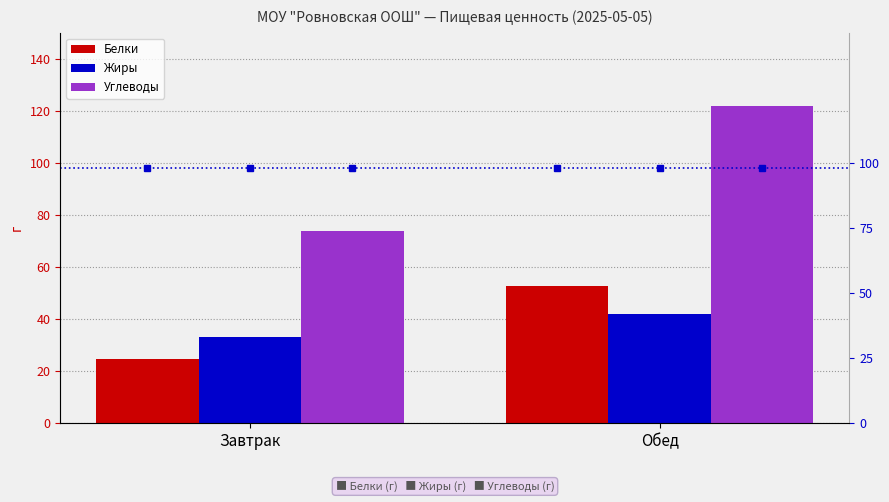

What are all the series names shown in the legend?

Белки, Жиры, Углеводы